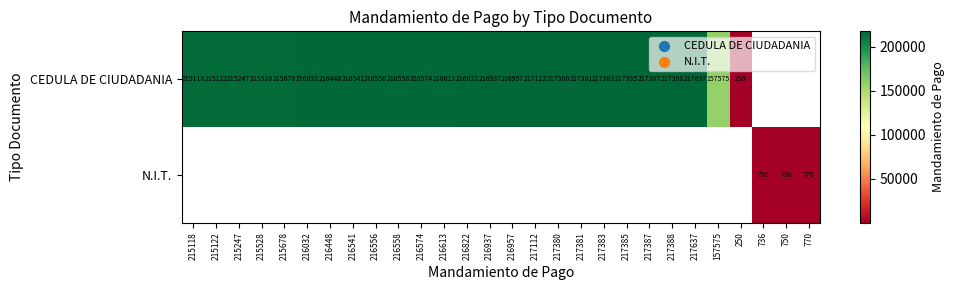

The value of CEDULA DE CIUDADANIA at 216448 is 117198.4. True or false?

False